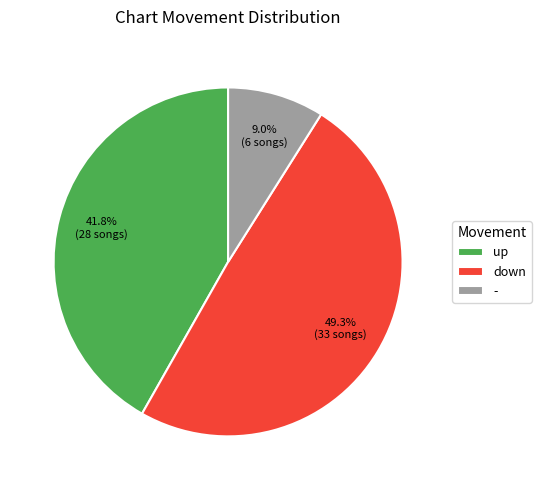

To the nearest percent, what percentage of the pie is up?

42%